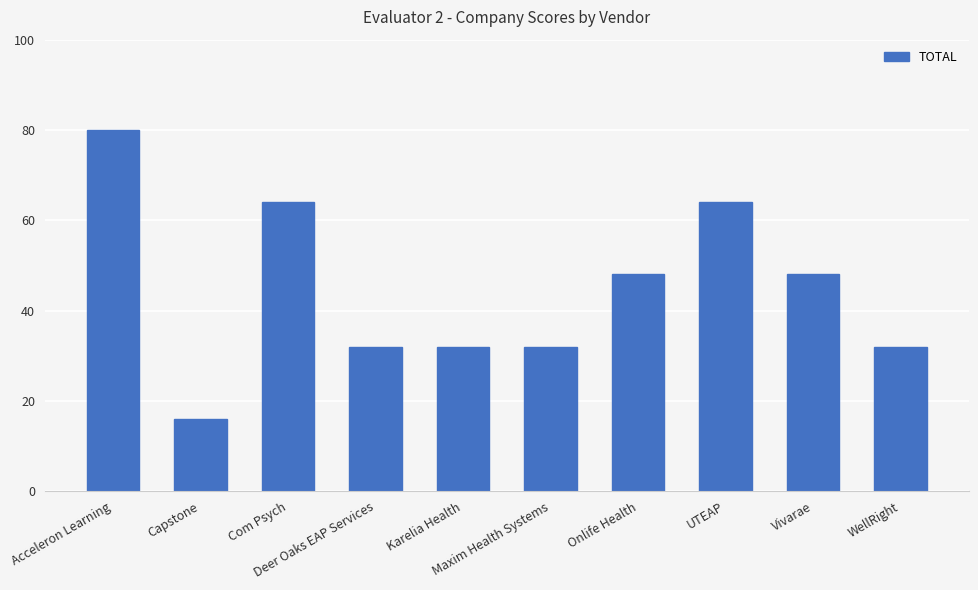

The value at Deer Oaks EAP Services is 43. True or false?

False